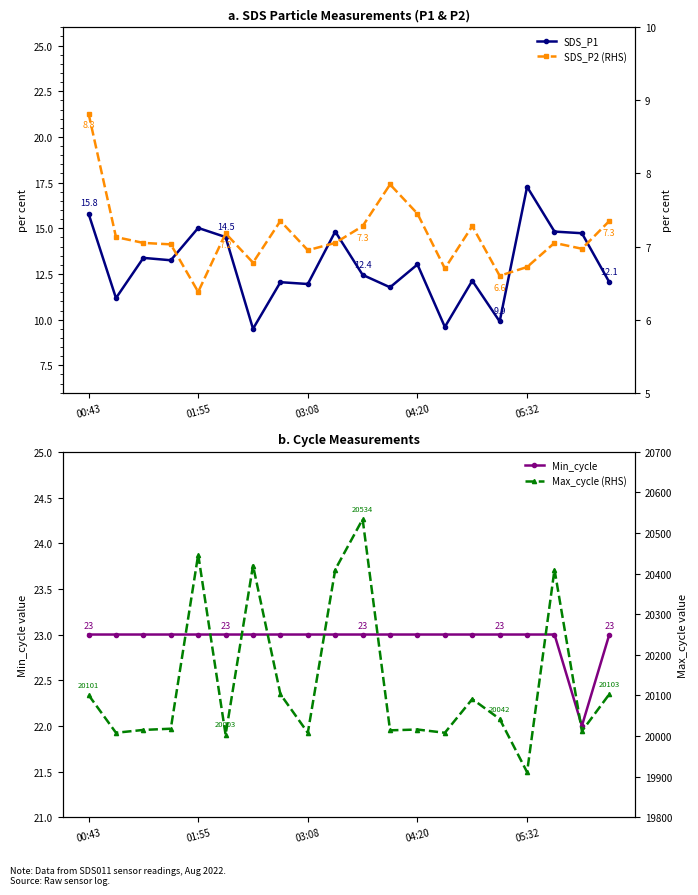

At how many categories does at least one series exceed 2421?

20